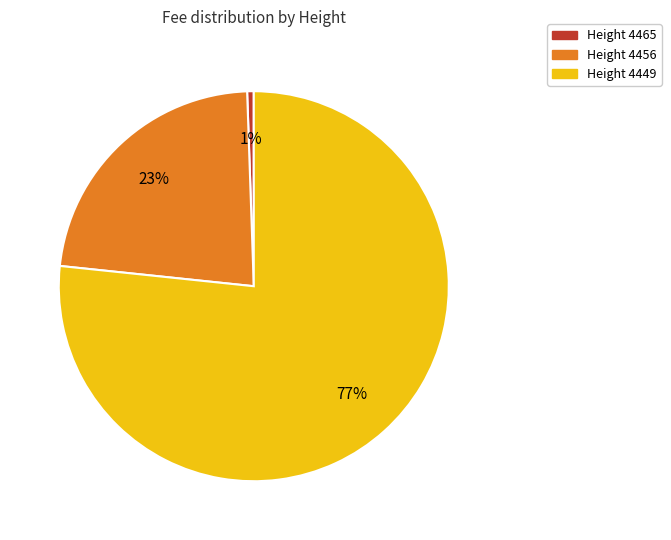

How many slices are in this pie chart?

3